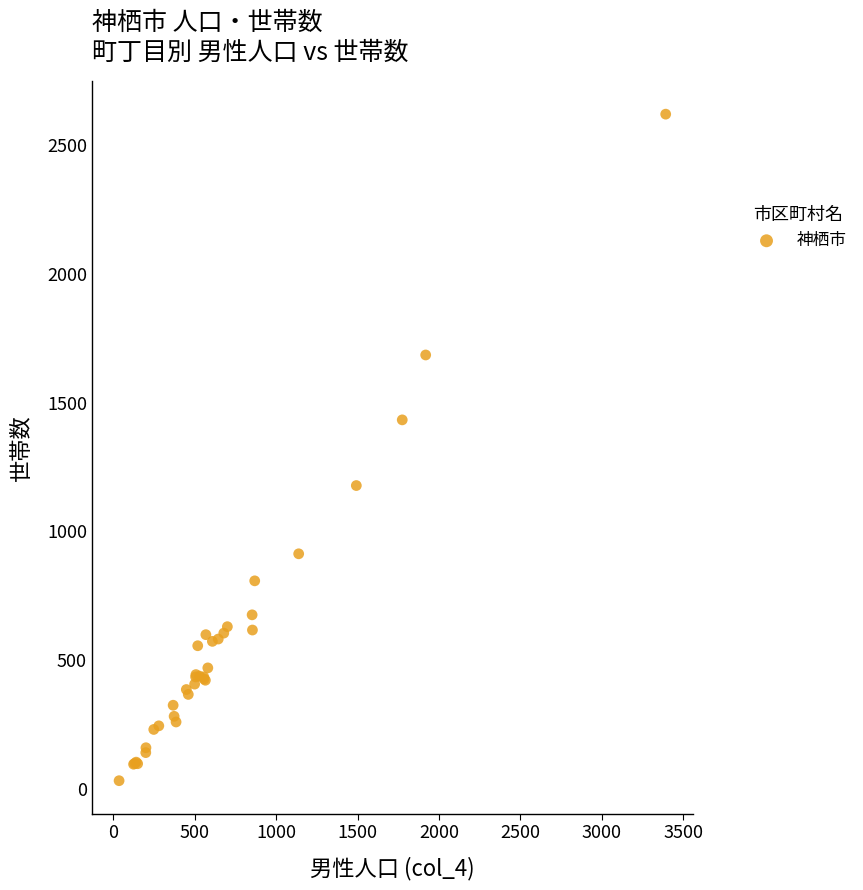

What Y value in the scatter plot is closest to 1326?

1433